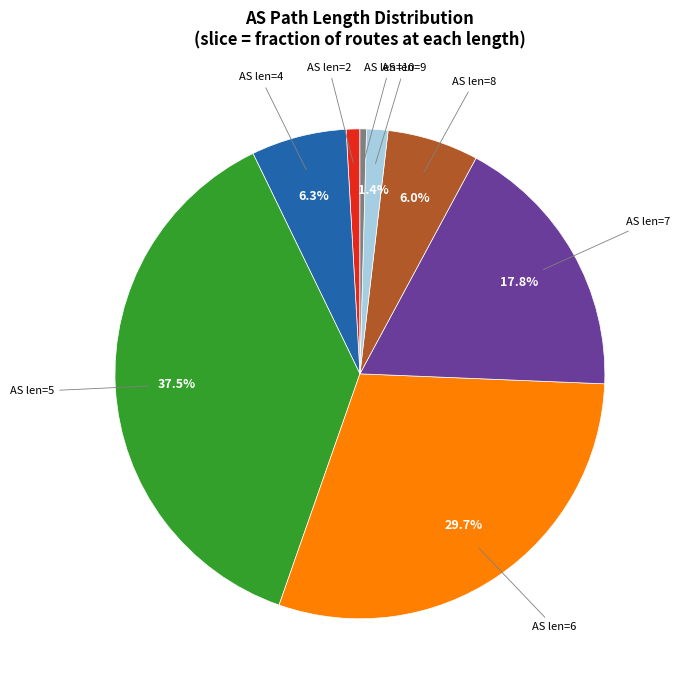

Is there any slice that represents more than half of the pie?

No